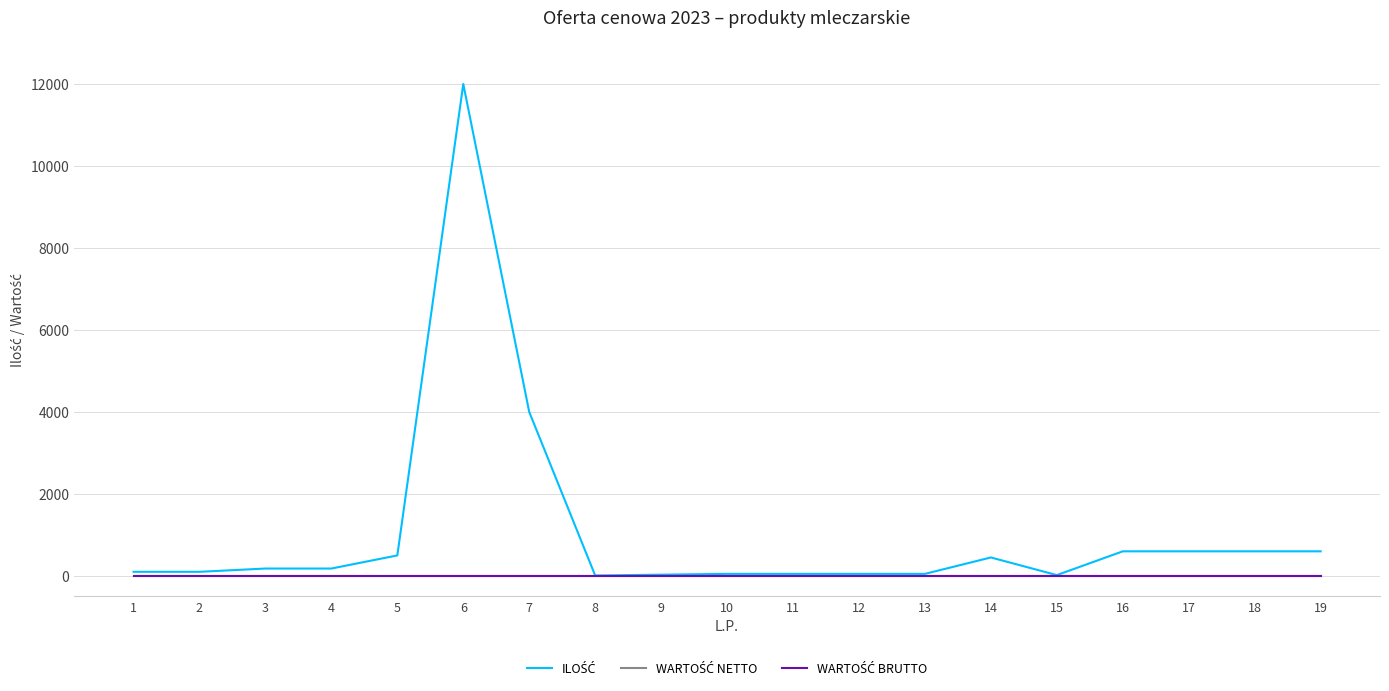

True or false: WARTOŚĆ NETTO and ILOŚĆ intersect in this chart.

False